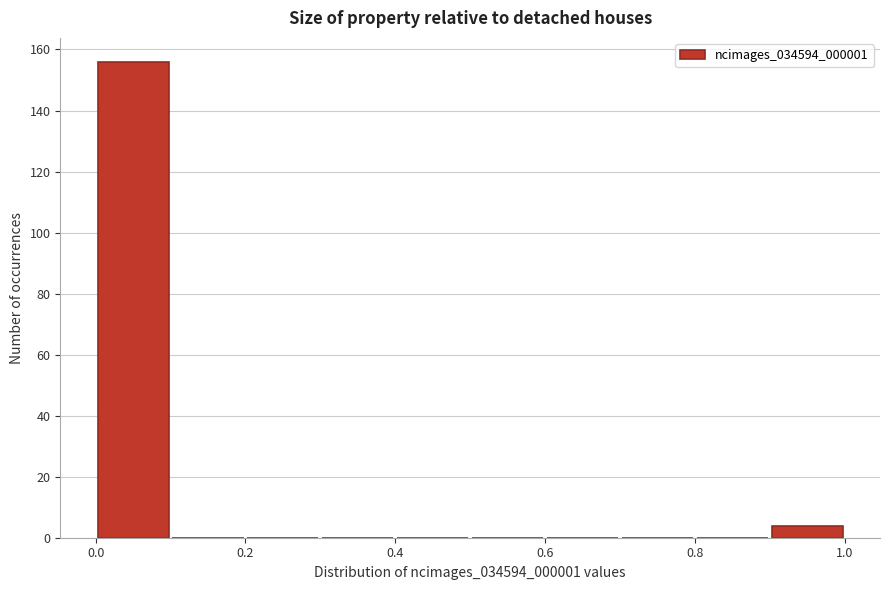

Reading left to right, transcribe this chart: for each bar, give the range it covers on the x-axis and its height. The values are not printed on the chart, so give them approximately, as read against the axis.

0.0 to 0.1: 156
0.1 to 0.2: 0
0.2 to 0.3: 0
0.3 to 0.4: 0
0.4 to 0.5: 0
0.5 to 0.6: 0
0.6 to 0.7: 0
0.7 to 0.8: 0
0.8 to 0.9: 0
0.9 to 1.0: 4